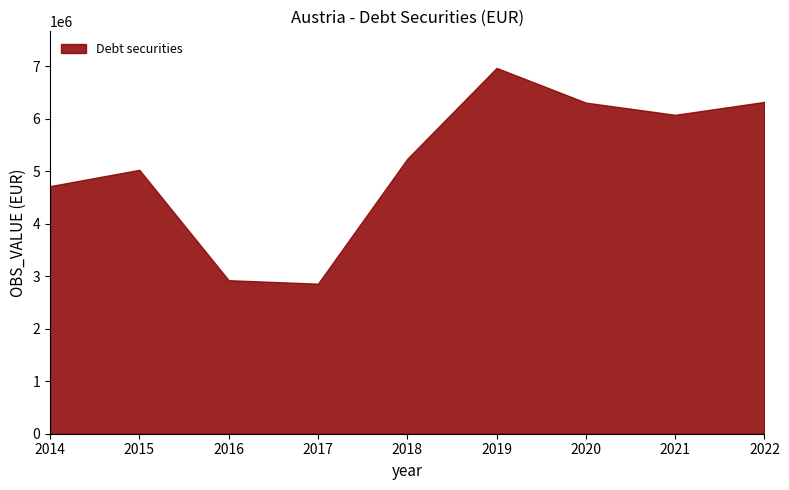

Where is the first local minimum?

2017